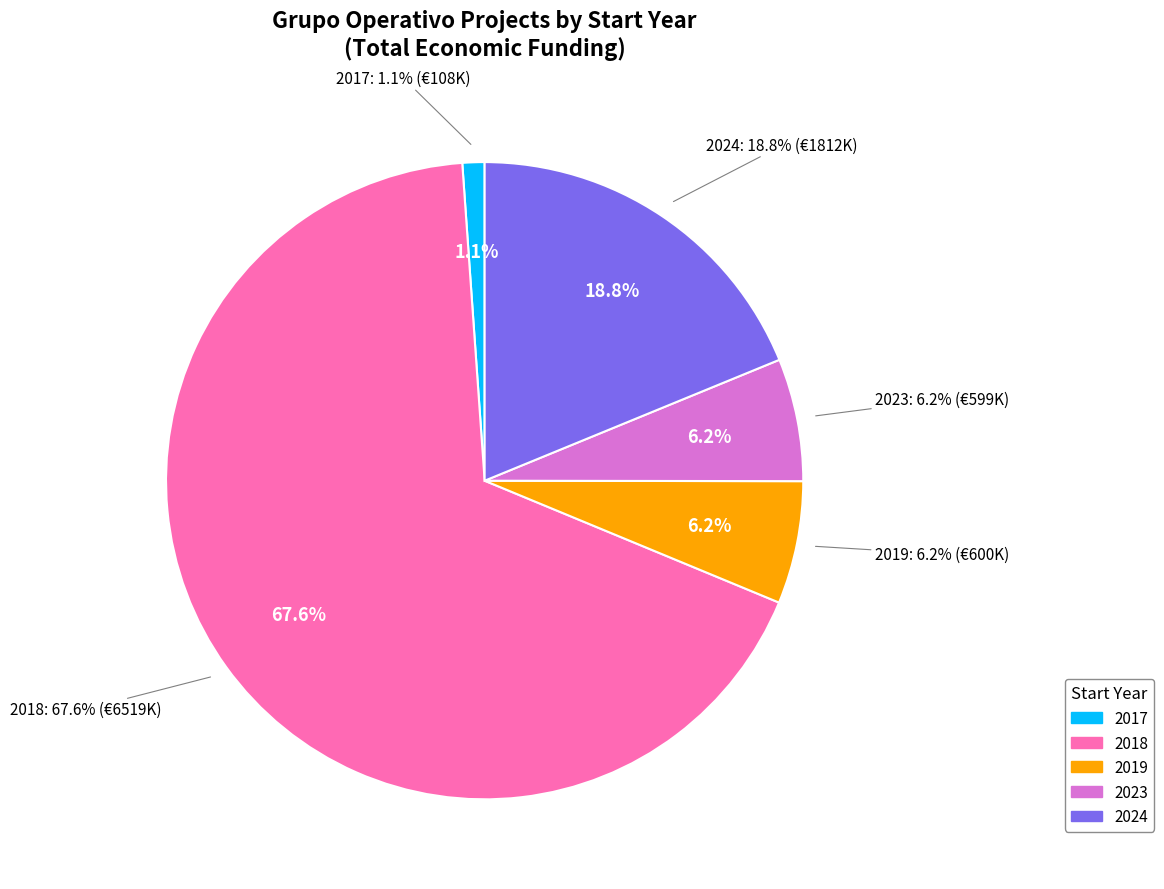

The 2024 slice represents 1% of the pie. True or false?

False